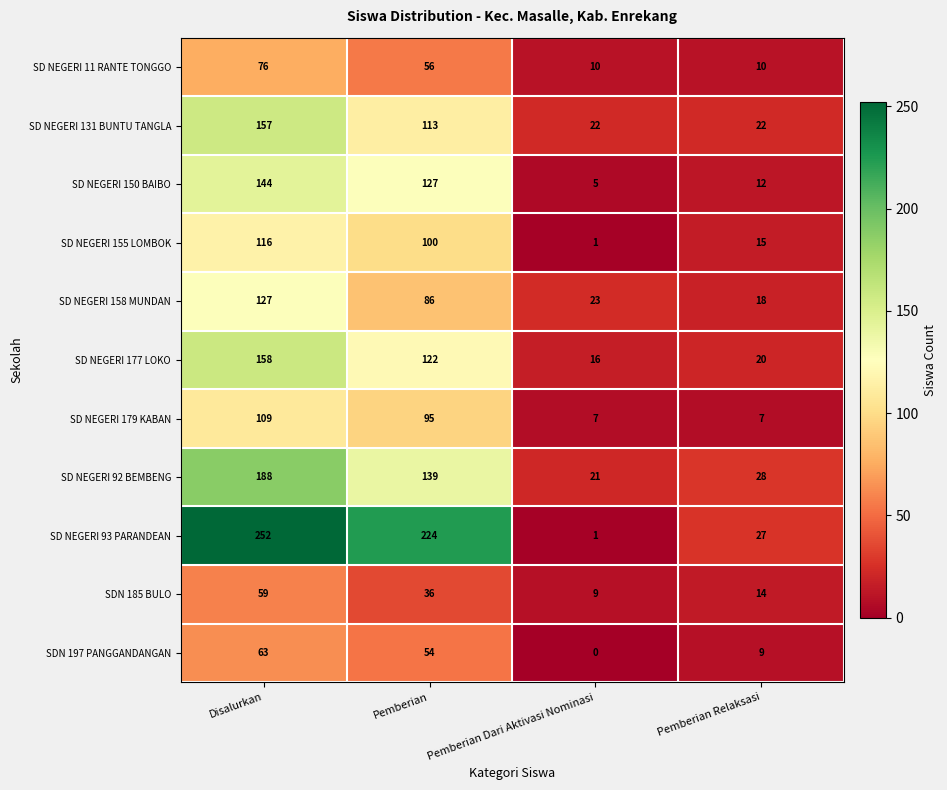

What is the sum of all SD NEGERI 93 PARANDEAN values?

504